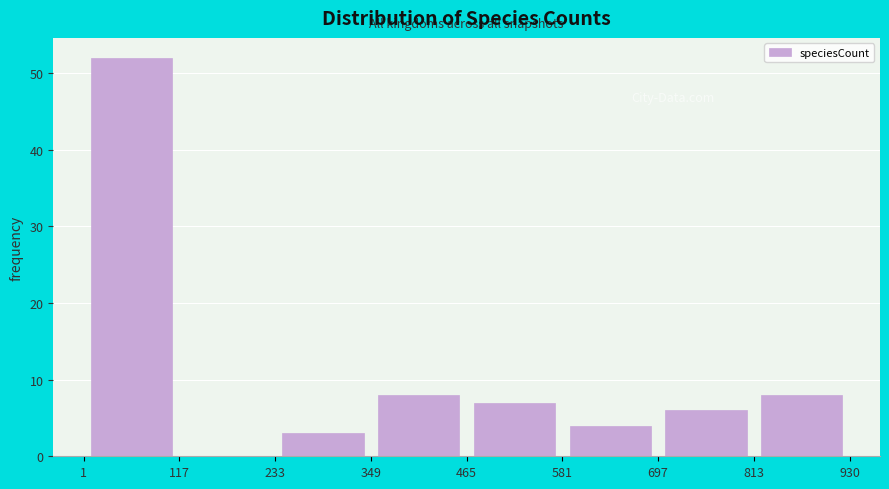

Reading left to right, list every bar in this chart as the range it spans on the x-axis followed by its height. The values are not printed on the chart, so give them approximately, as read against the axis.

1 to 117: 52
117 to 233: 0
233 to 349: 3
349 to 465: 8
465 to 581: 7
581 to 697: 4
697 to 813: 6
813 to 930: 8